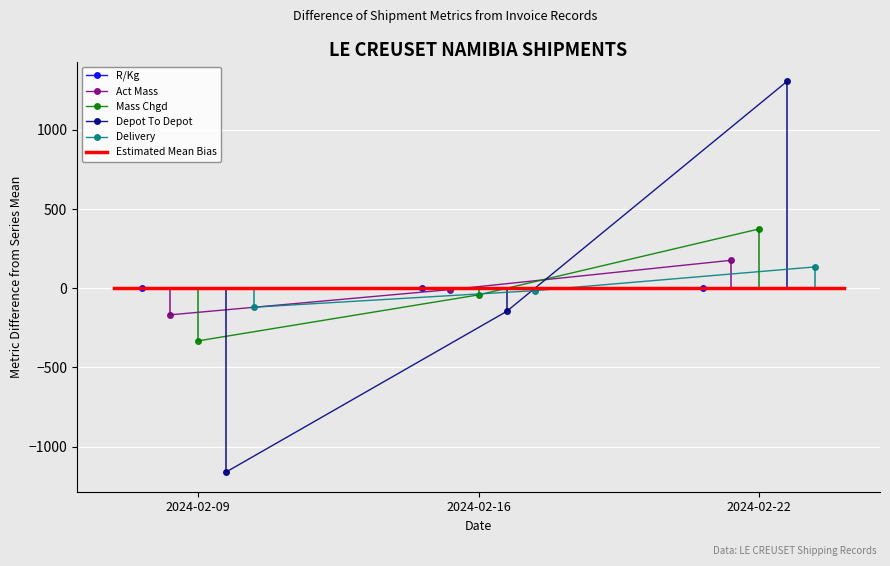

Is the value of Act Mass at 2024-02-09 greater than the value of Delivery at 2024-02-22?

No